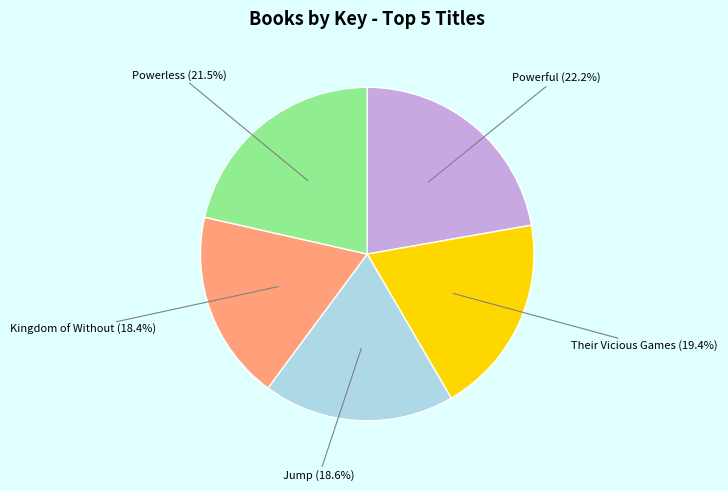

Does any single category account for the majority?

No